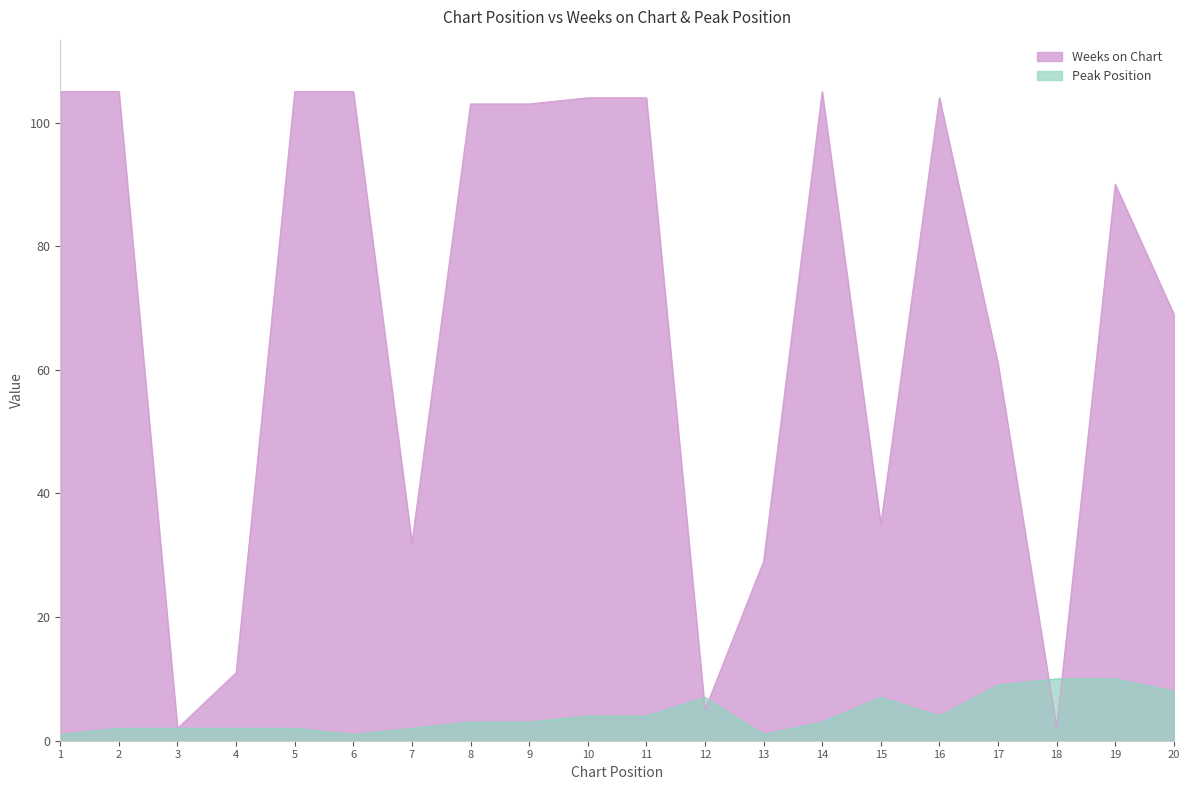

How many times do Weeks on Chart and Peak Position cross each other?

4